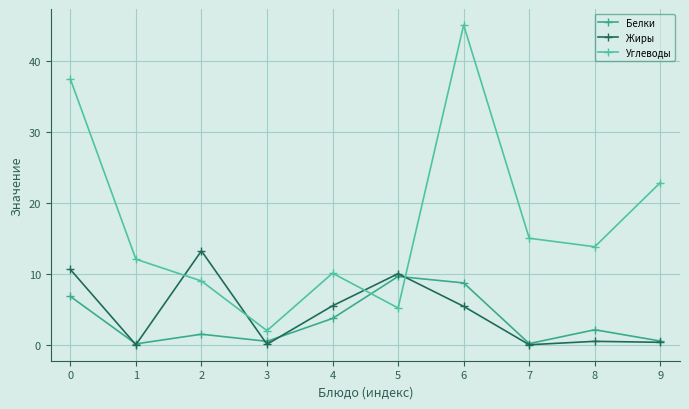

Where is the first local maximum for Жиры?

2